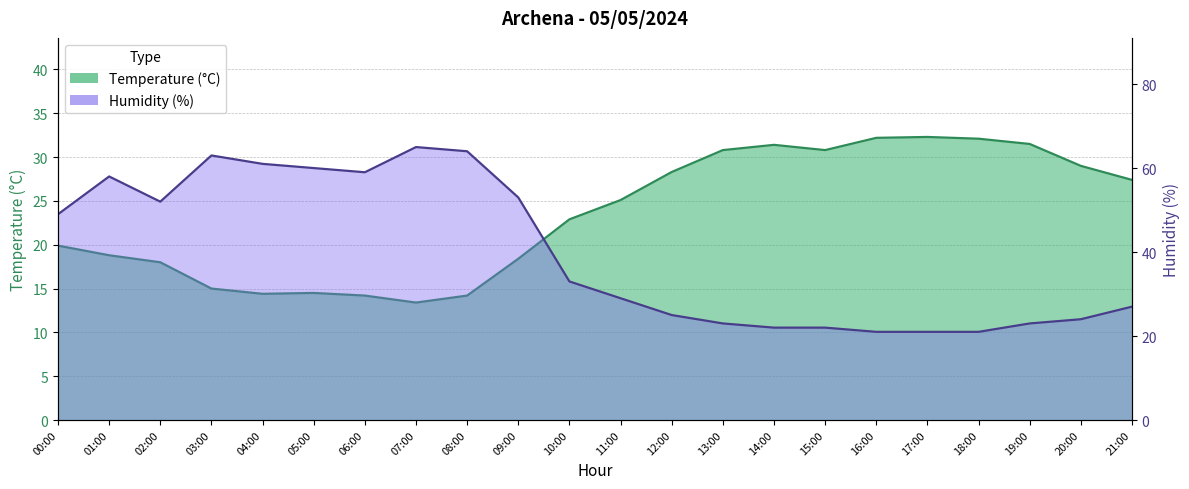

What is the total value across all series at 00:00?

68.9